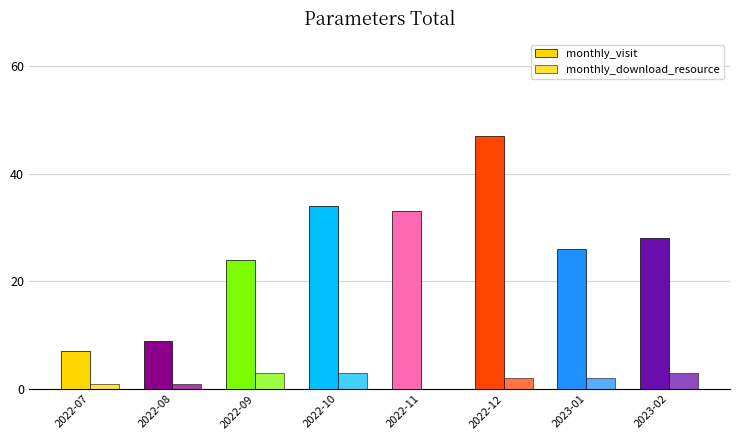

Which category has the highest value across all series?

2022-12